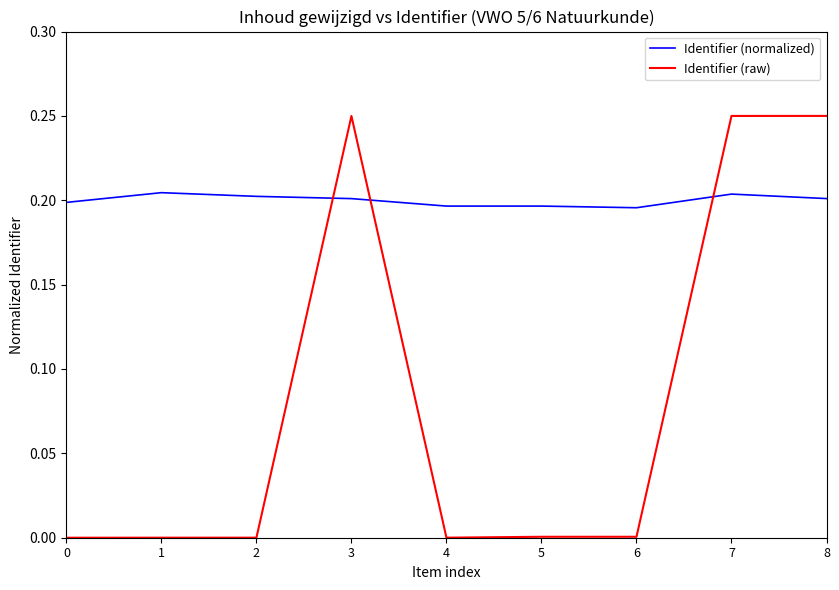

Rank the series by their maximum value, from lowest to highest.

Identifier (normalized), Identifier (raw)